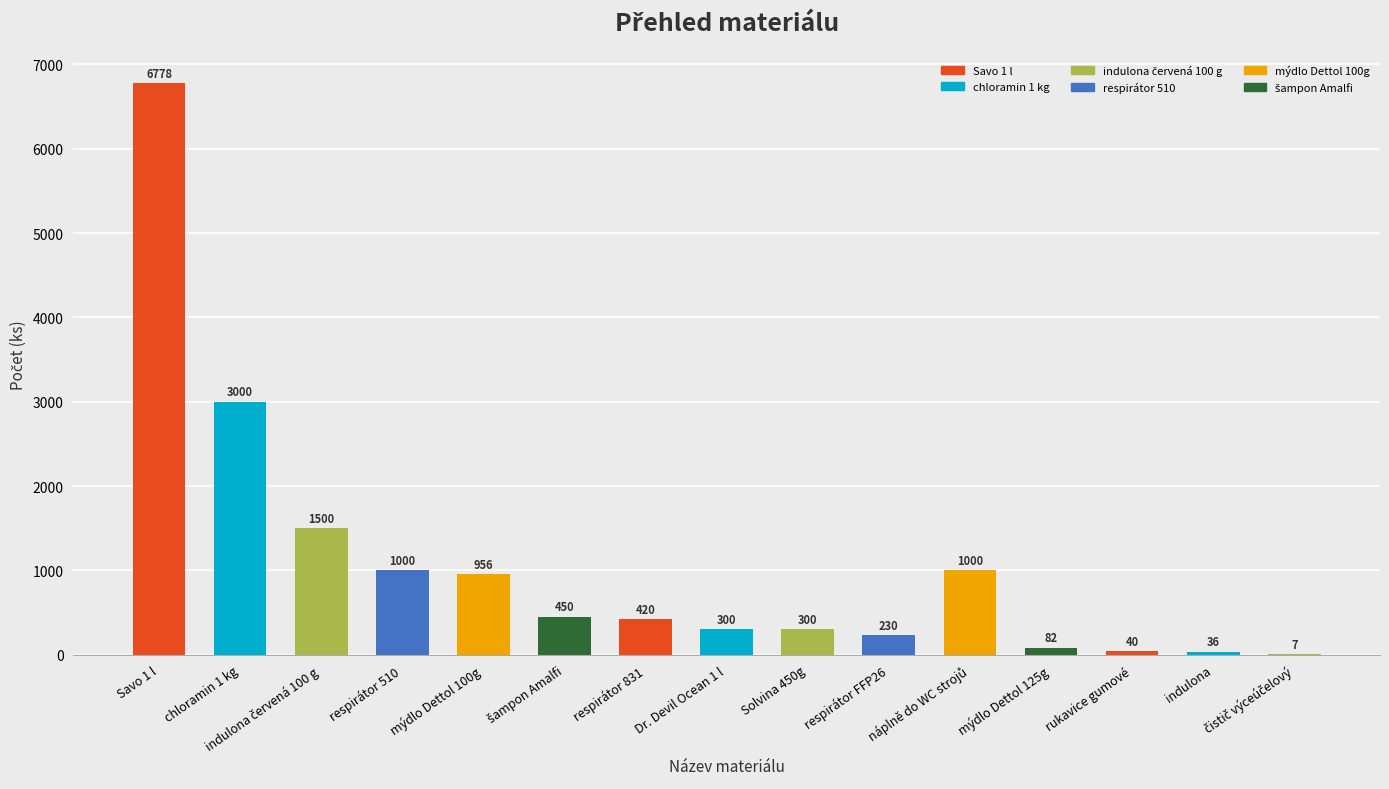

Which category has the highest value across all series?

Savo 1 l